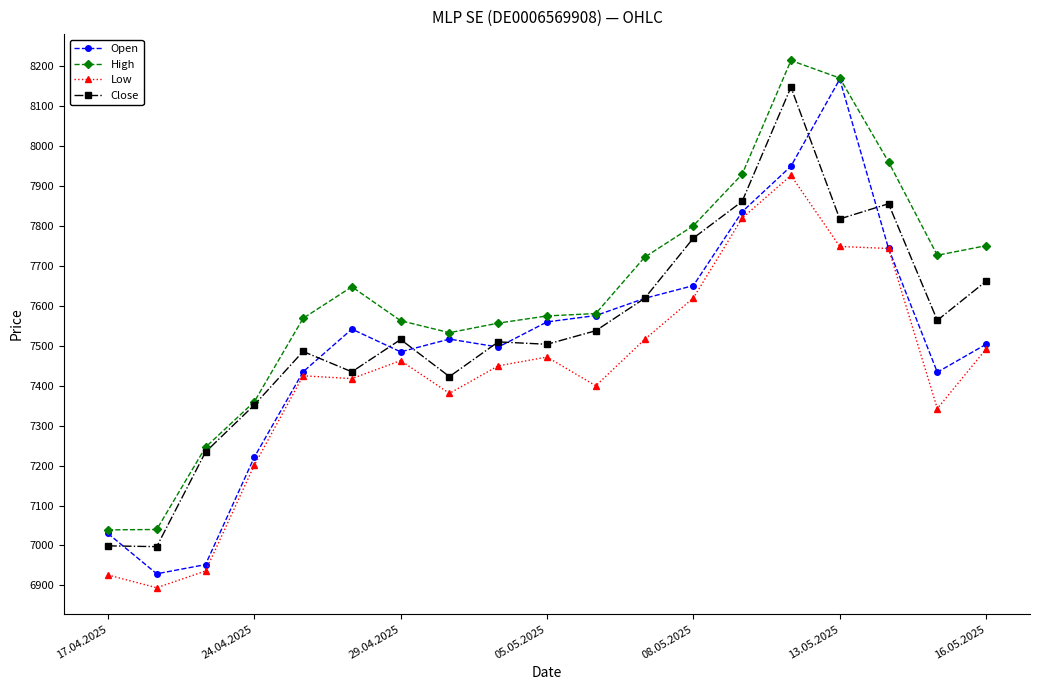

Which series has the widest spread of values?

Open